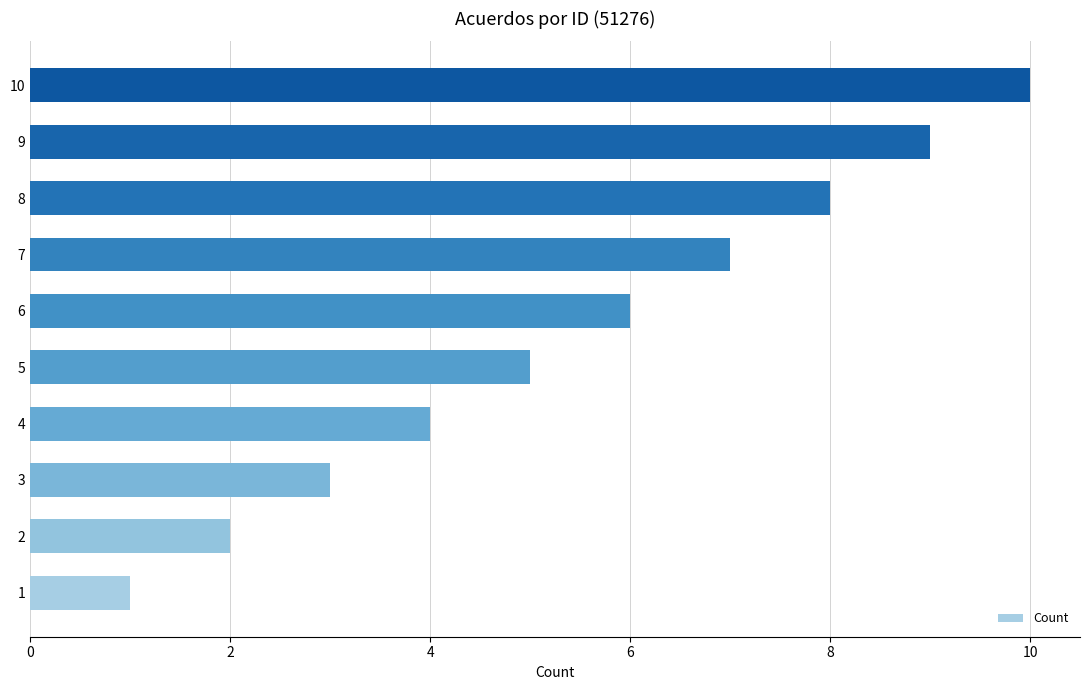

Rank the categories by value from highest to lowest.

10, 9, 8, 7, 6, 5, 4, 3, 2, 1